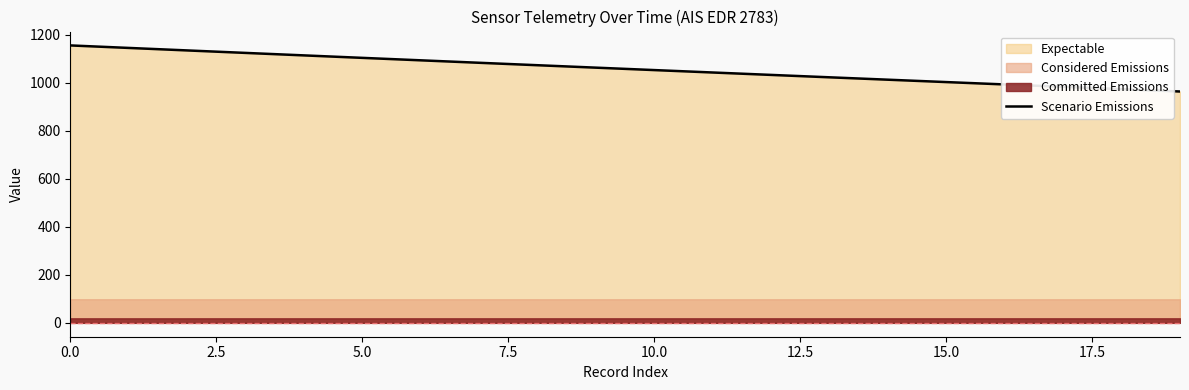

How many lines are shown in the chart?

1